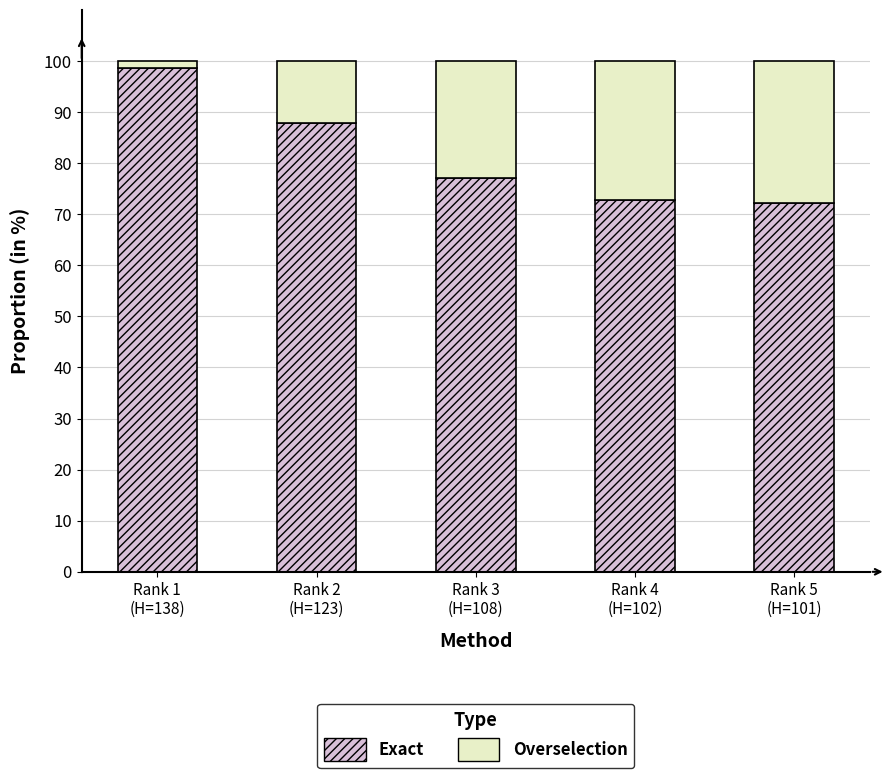

What is the sum of all Exact values?

408.6